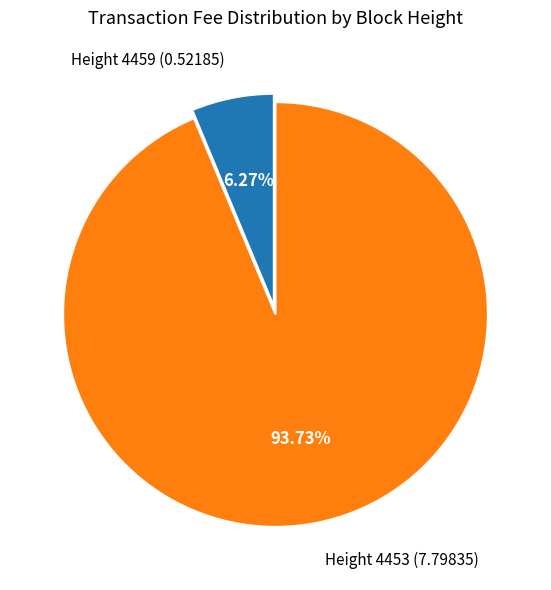

Which category has the smallest portion of the pie?

Height 4459 (0.52185)